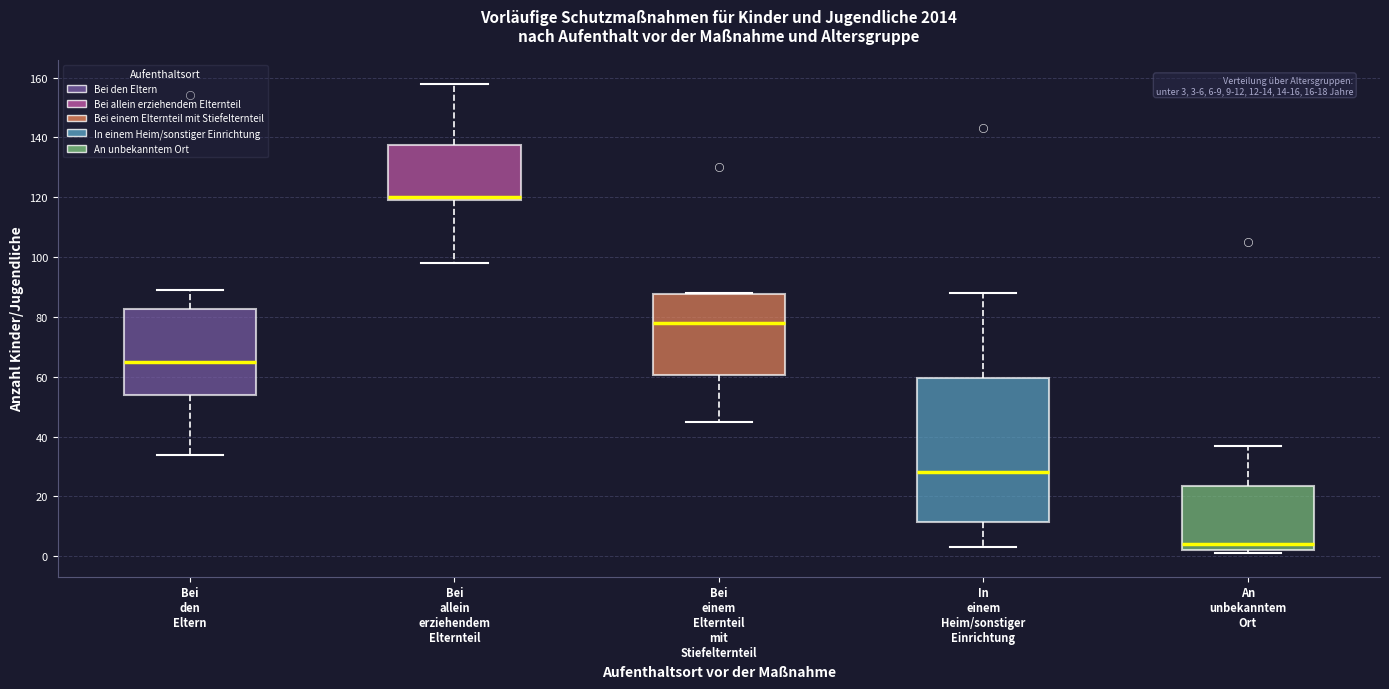

Which box's median line is the lowest?

An unbekanntem Ort